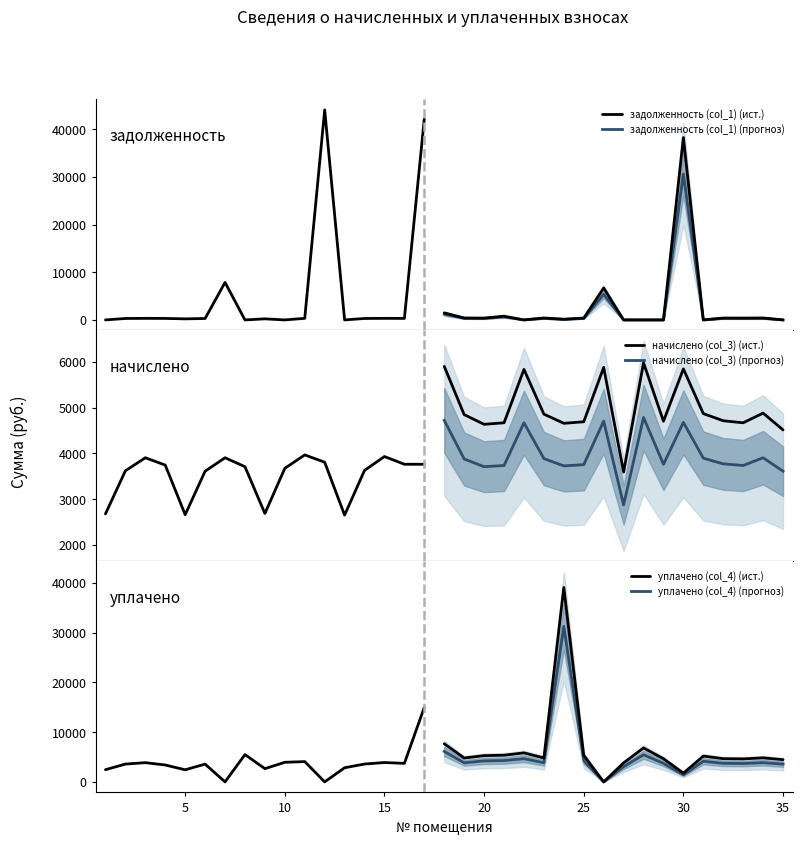

Count the number of categories in the chart.

35